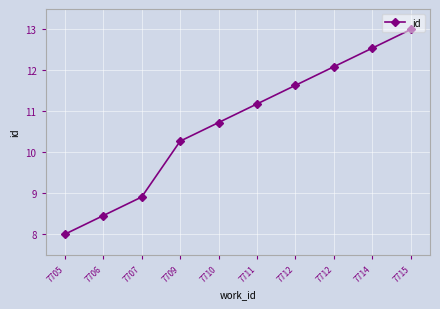

Reading right to left, list all the values displayed in this chart.

7715=13.0	7714=12.5	7712=12.1	7712=11.6	7711=11.2	7710=10.7	7709=10.3	7707=8.9	7706=8.5	7705=8.0